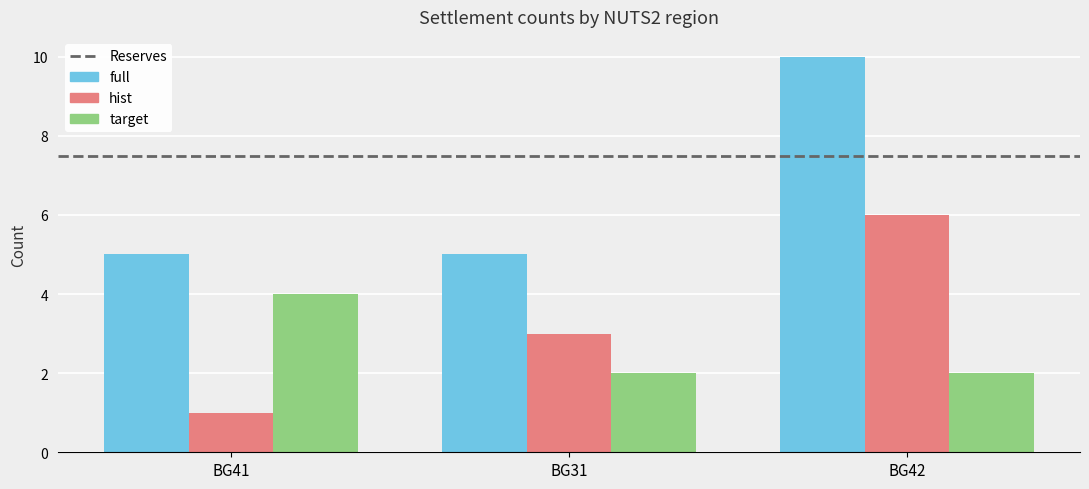

Rank the series by their maximum value, from highest to lowest.

full, hist, target